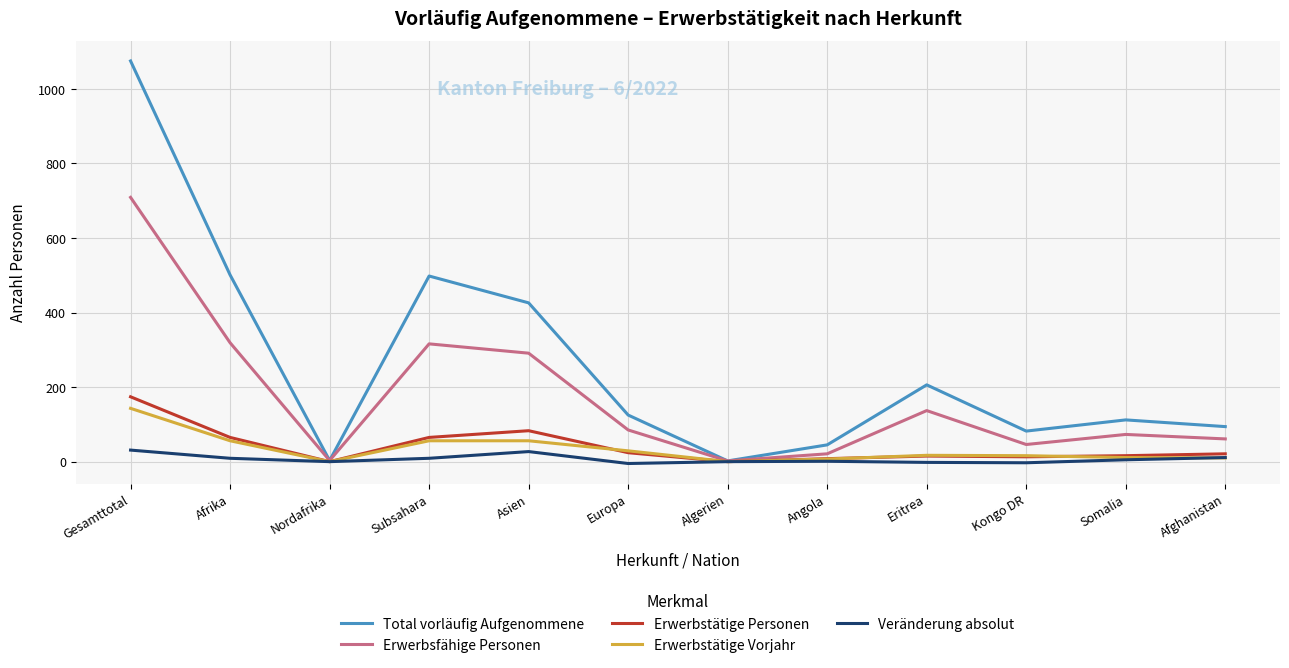

Between Gesamttotal and Europa, which series saw the biggest shift?

Total vorläufig Aufgenommene